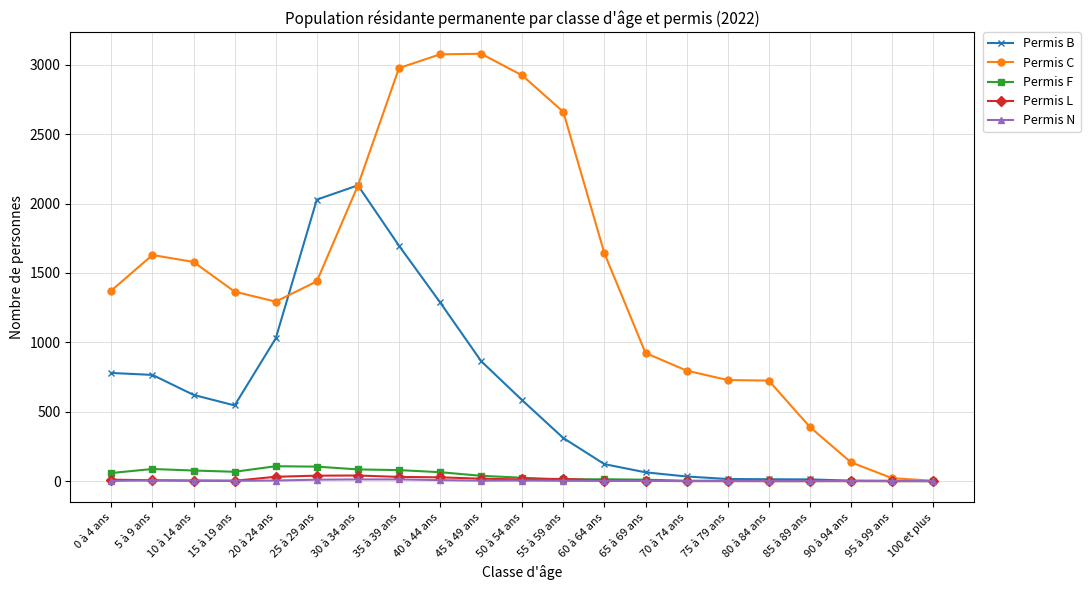

Which series has the largest range (max minus min)?

Permis C